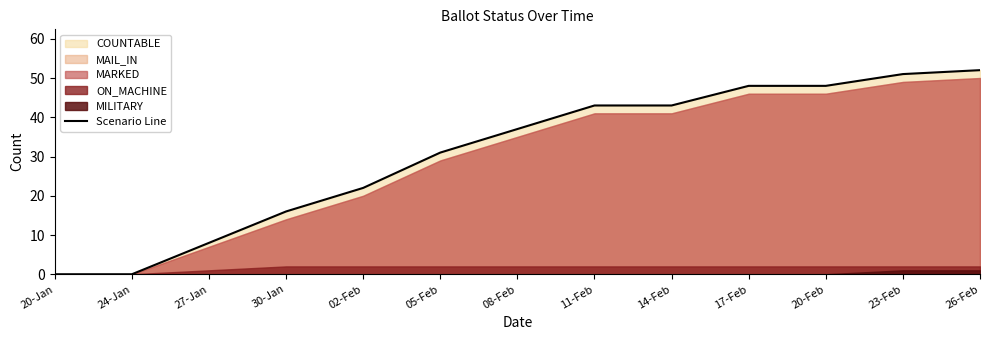

List the labels in order of value, smallest first.

20-Jan, 24-Jan, 27-Jan, 30-Jan, 02-Feb, 05-Feb, 08-Feb, 11-Feb, 14-Feb, 17-Feb, 20-Feb, 23-Feb, 26-Feb